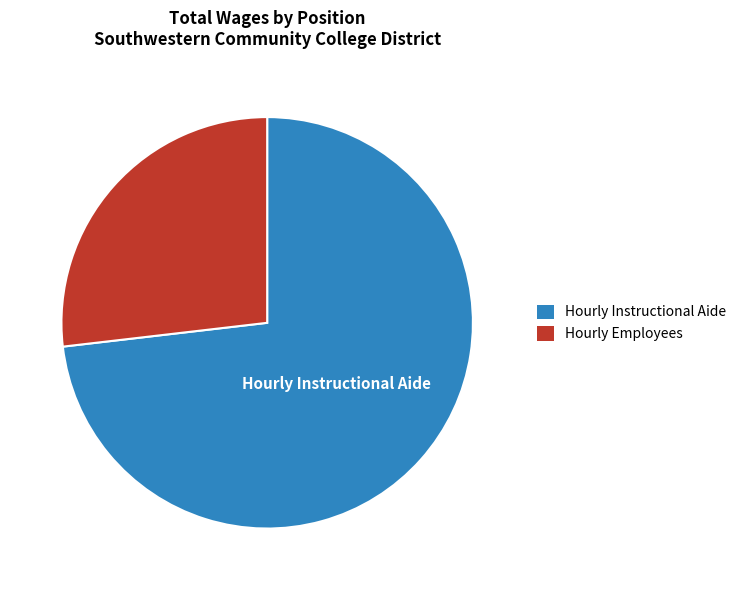

Is there any slice that represents more than half of the pie?

Yes